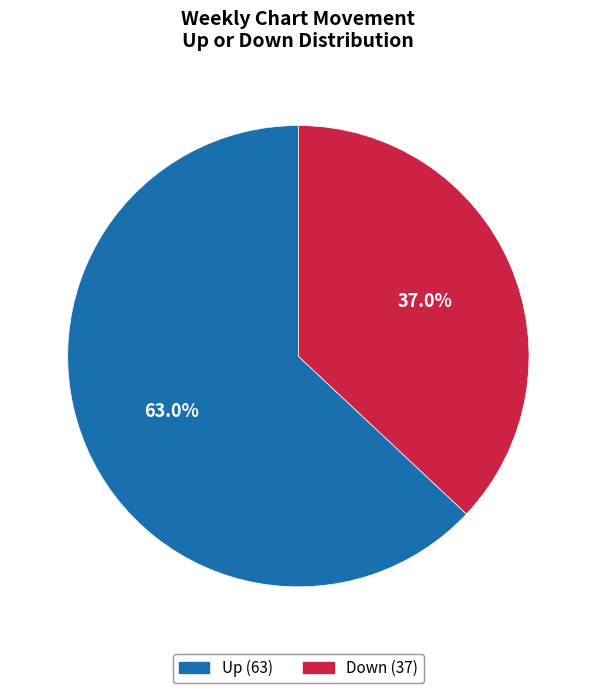

Is there a majority slice in this chart?

Yes